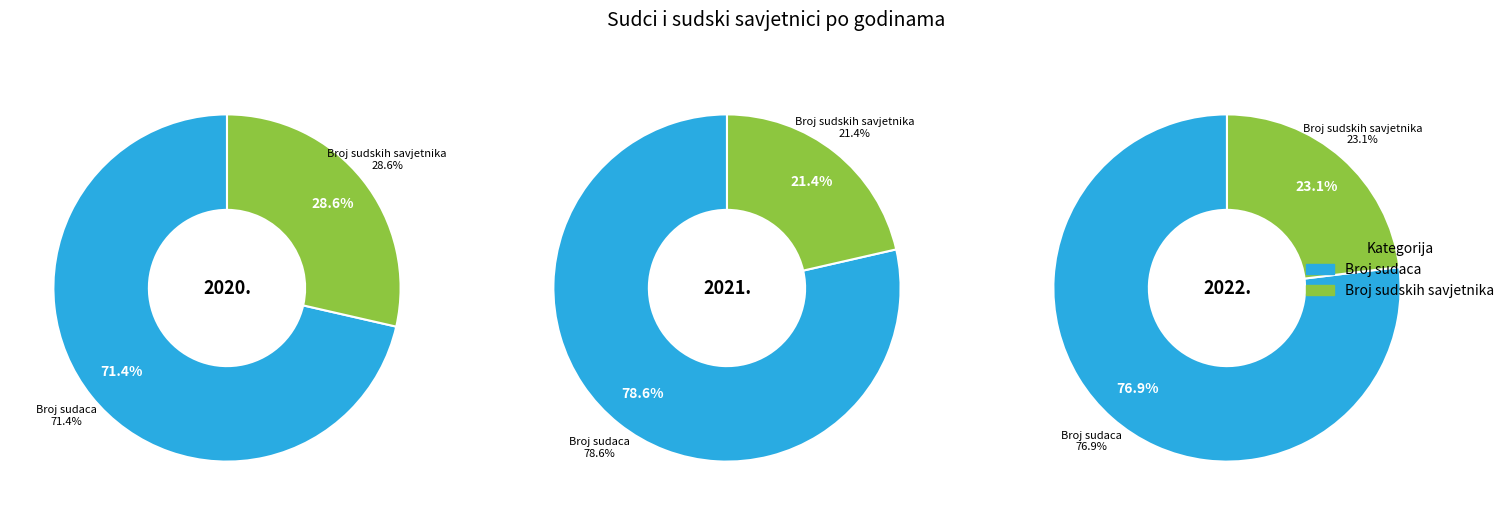

Between 2020. and 2022., which series saw the biggest shift?

Broj sudskih savjetnika